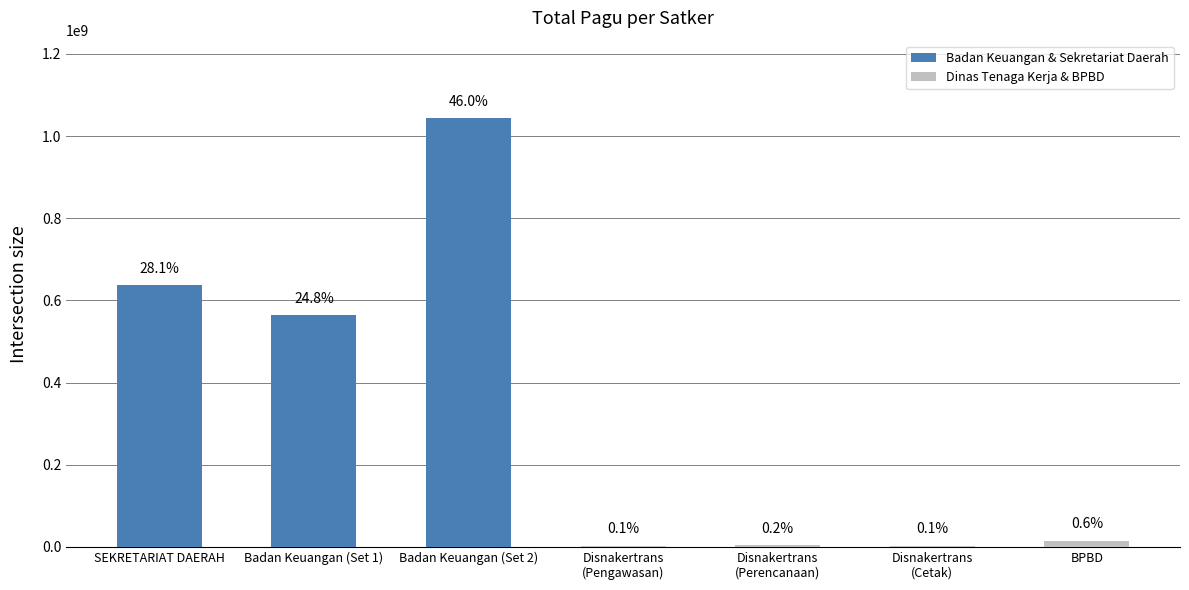

Is it true that the value at Disnakertrans
(Perencanaan) is 2893583?

False